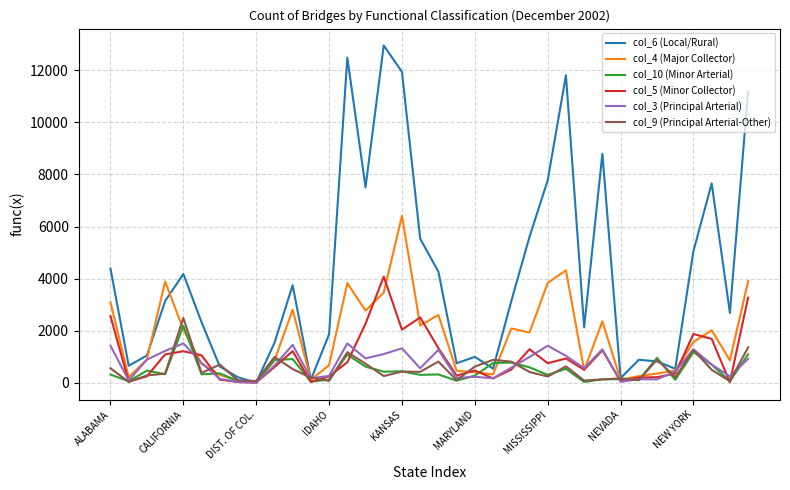

What is the maximum value shown in the chart?

12957